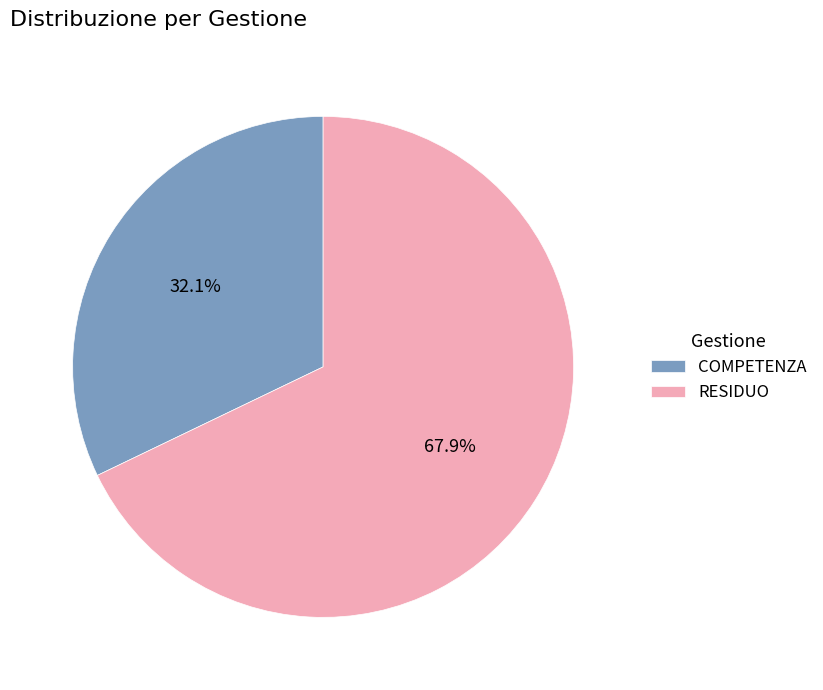

Is there a majority slice in this chart?

Yes